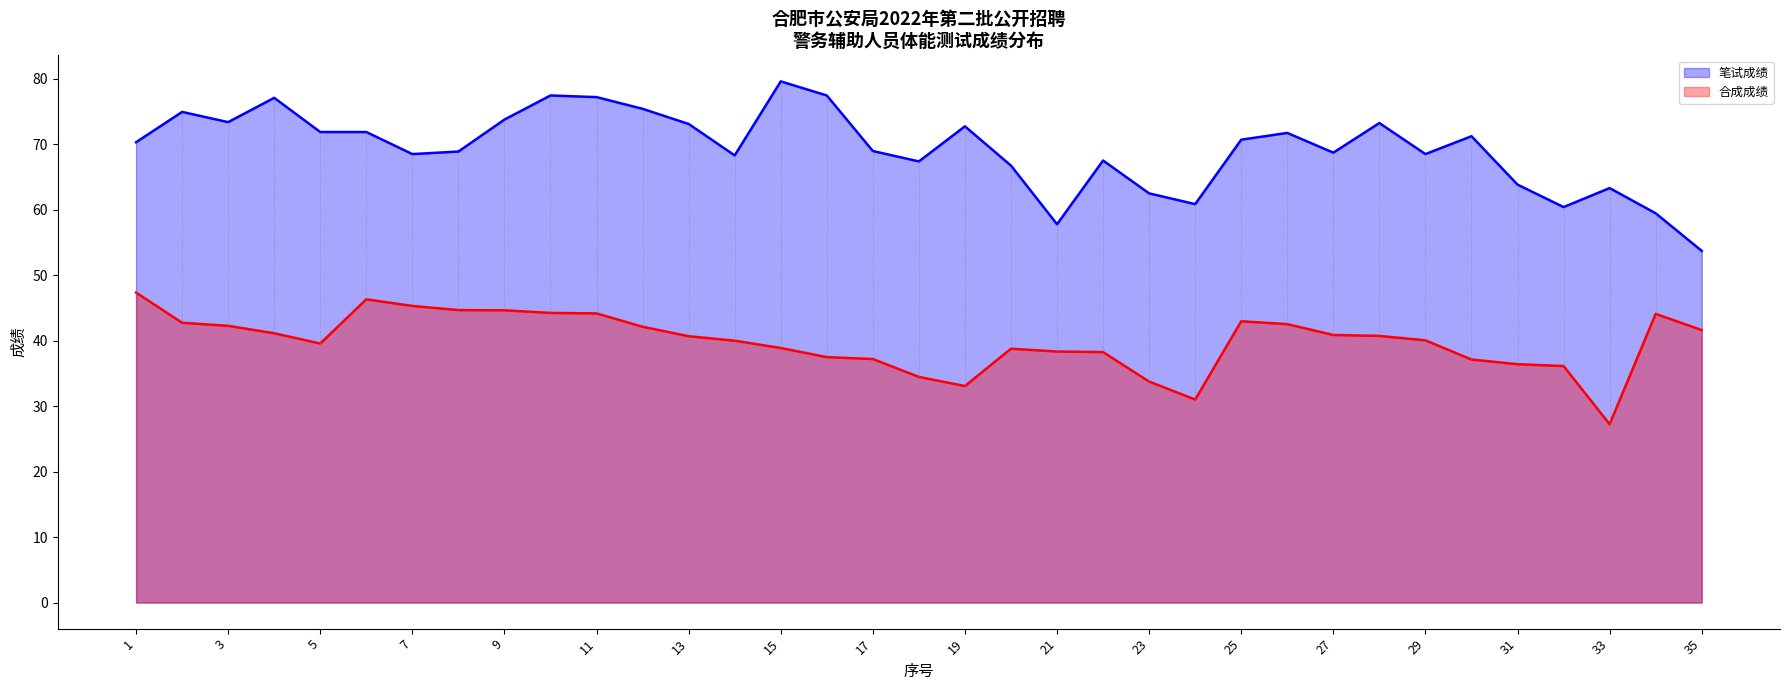

True or false: 笔试成绩 and 合成成绩 cross at least once.

False